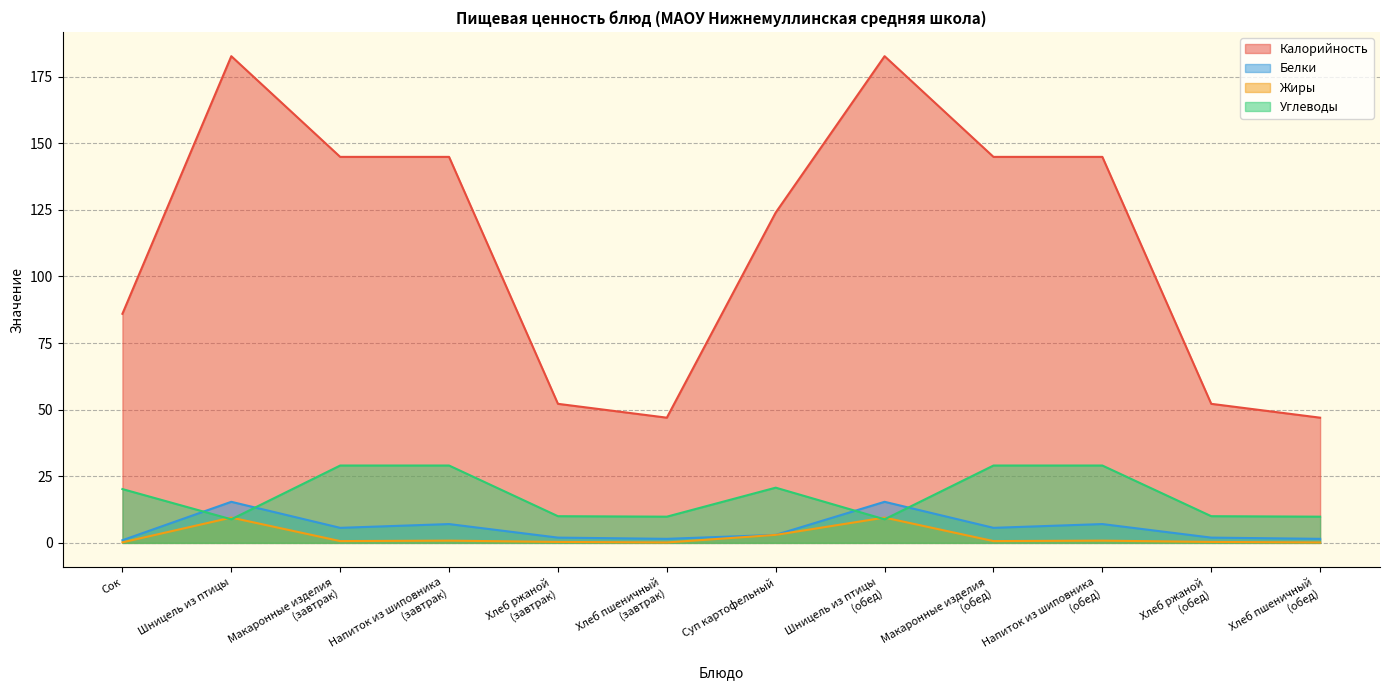

True or false: Жиры has more than 2 points higher than both neighbors.

True